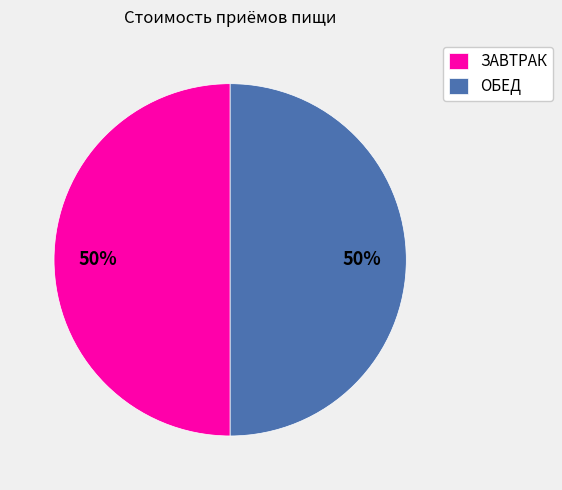

True or false: ОБЕД accounts for 38% of the total.

False